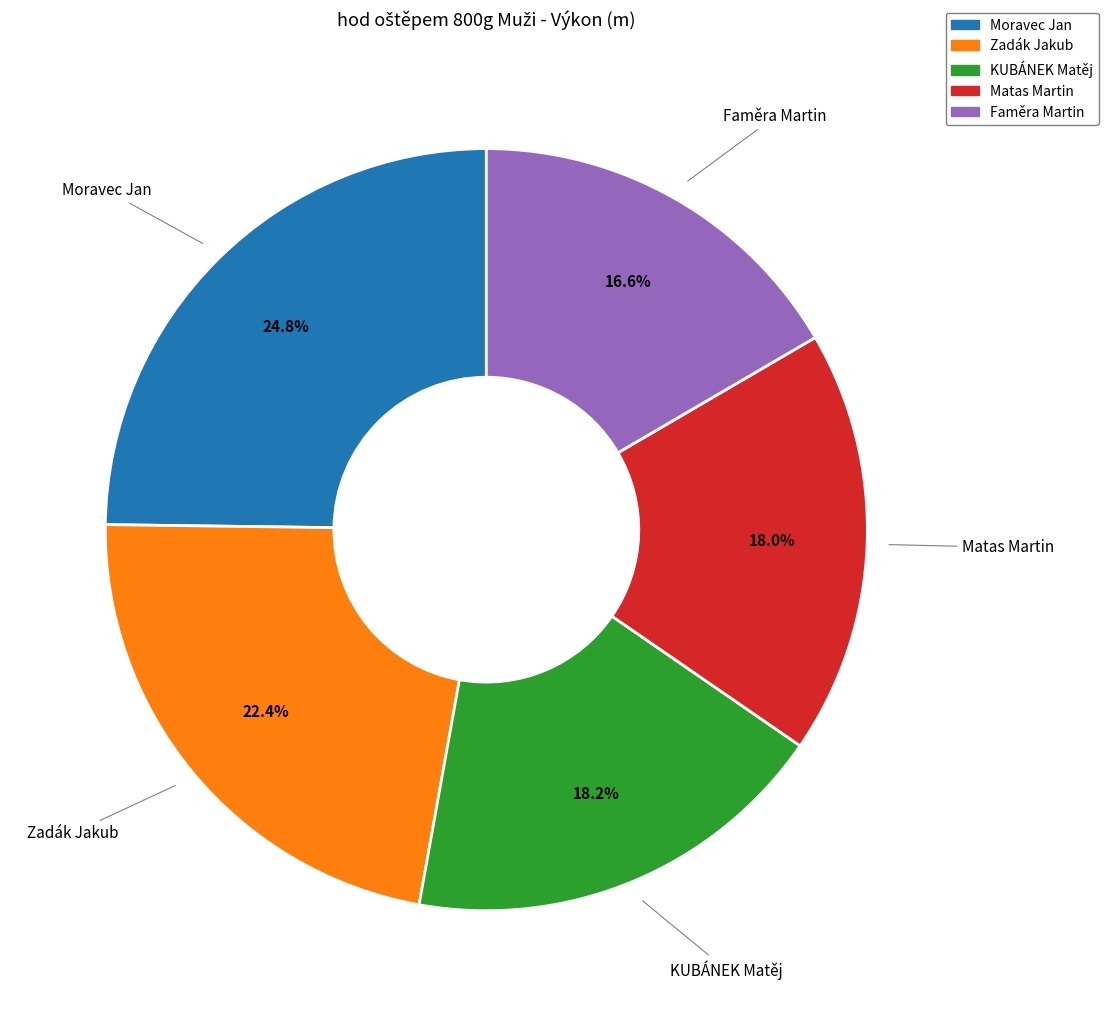

To the nearest percent, what is the difference between the Moravec Jan and Matas Martin slice percentages?

7%